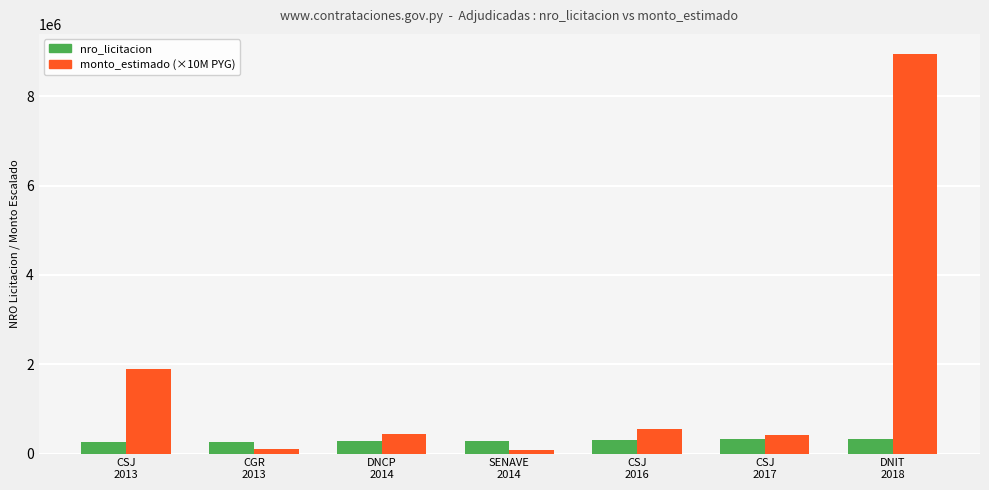

Rank the series by their maximum value, from lowest to highest.

nro_licitacion, monto_estimado (×10M PYG)